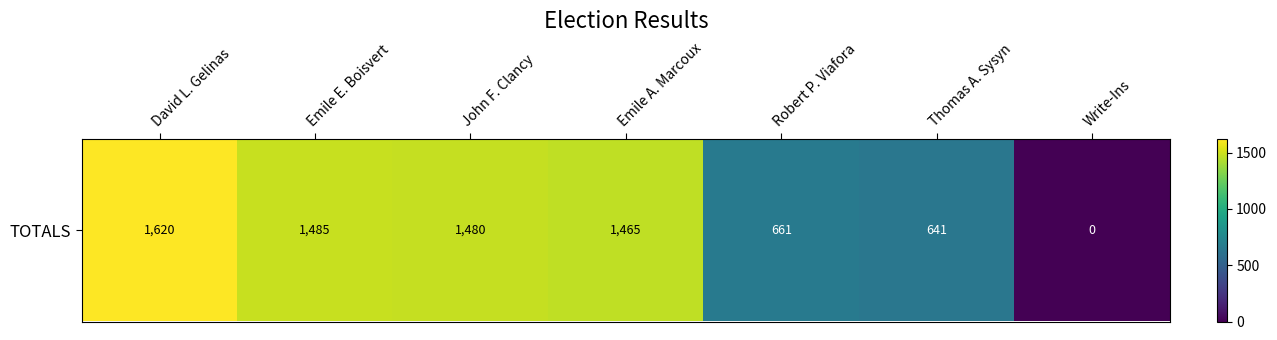

True or false: the data shows 1465 at Emile A. Marcoux.

True